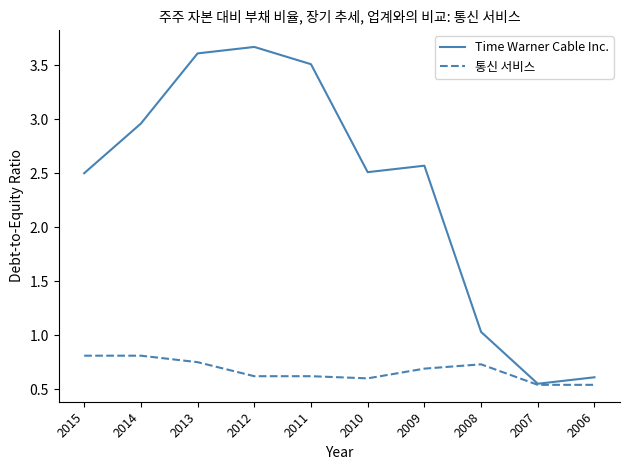

What is the highest value of the Time Warner Cable Inc. series?

3.7